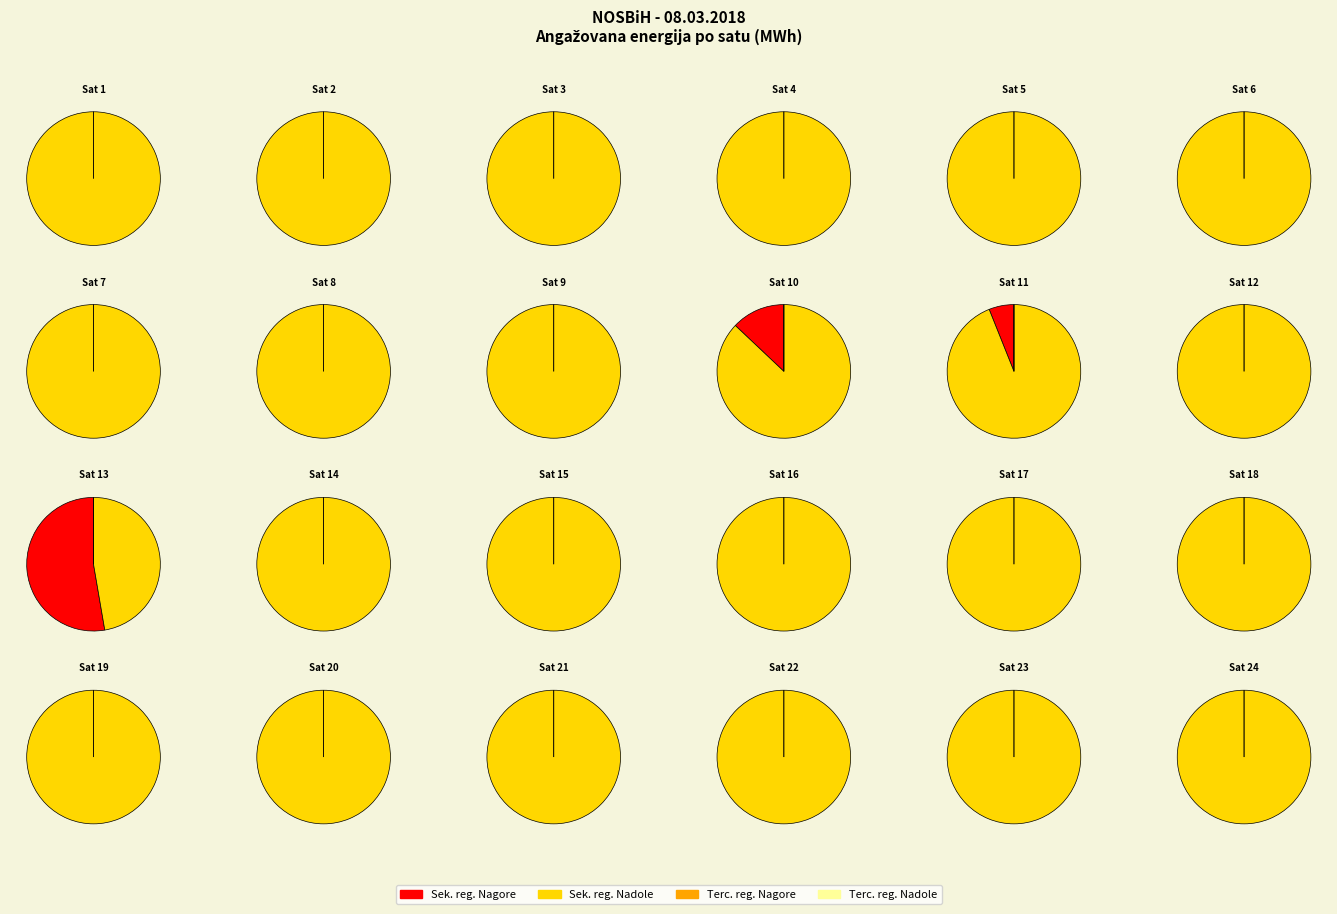

Is 7 the majority of the pie?

No